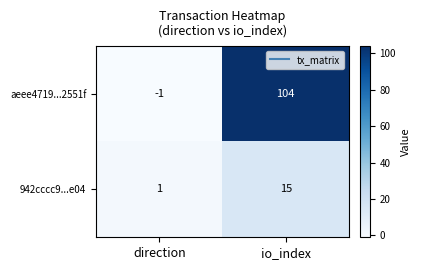

What is the difference between the maximum and minimum values in the 942cccc9...e04 series?

14